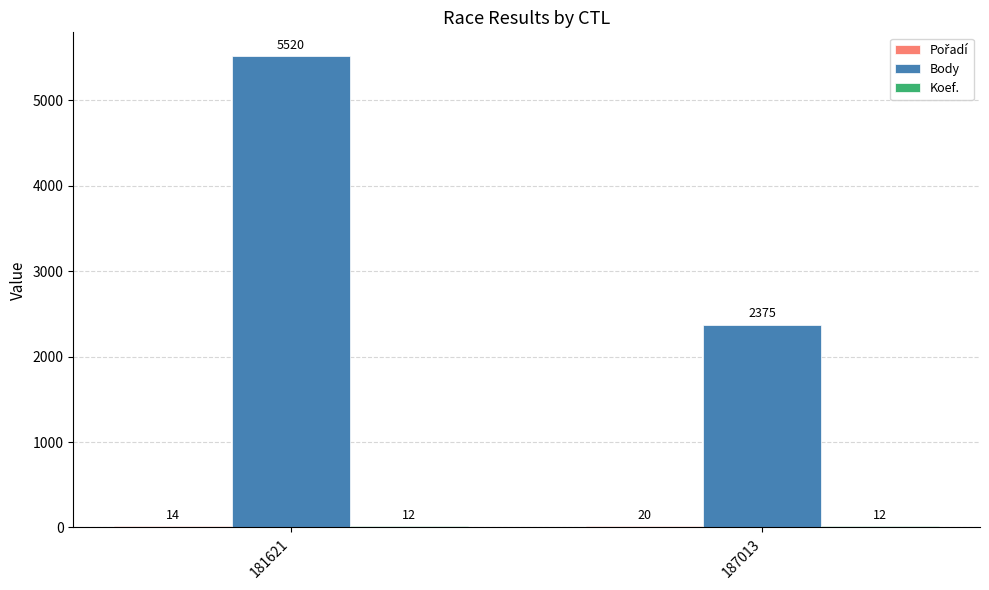

What is the sum of all Body values?

7895